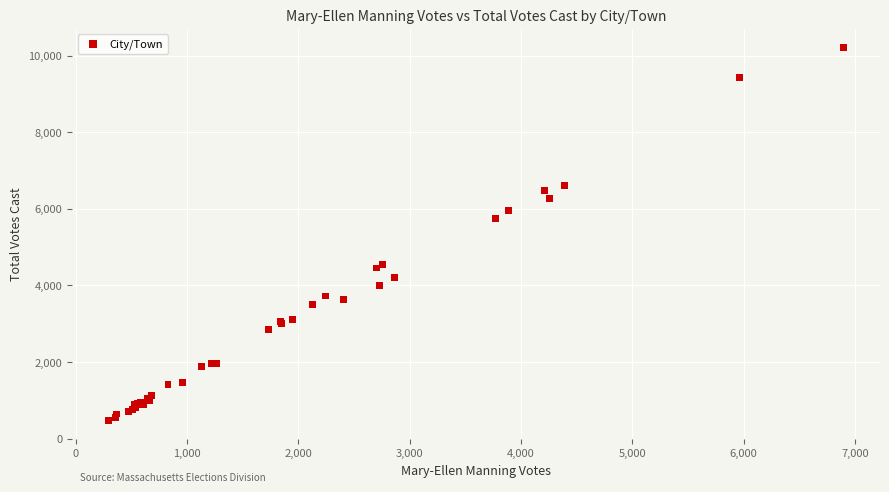

What Y value in the scatter plot is closest to 5346?

5756